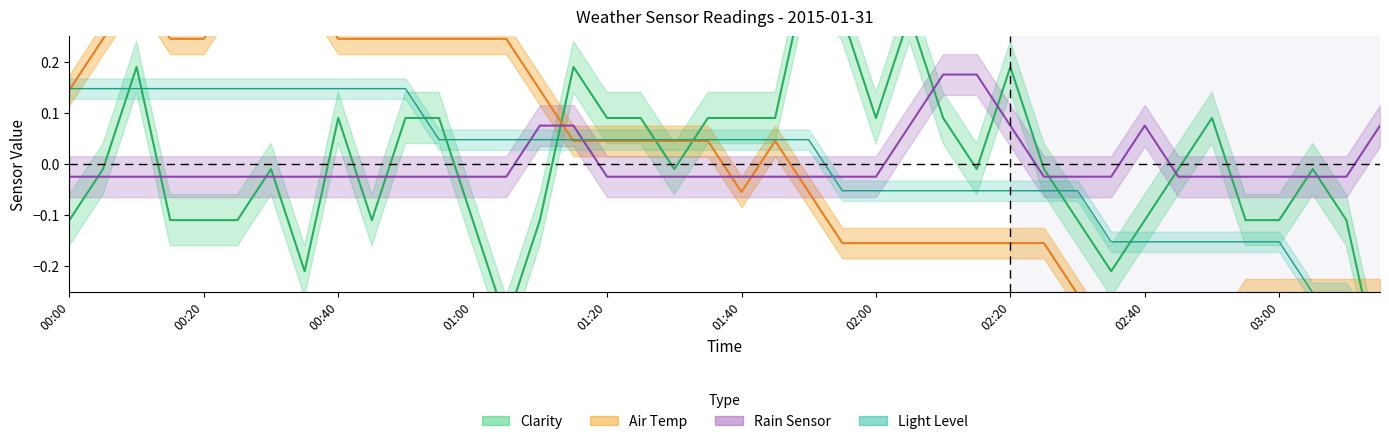

Is this an area chart (filled region under the line)?

No